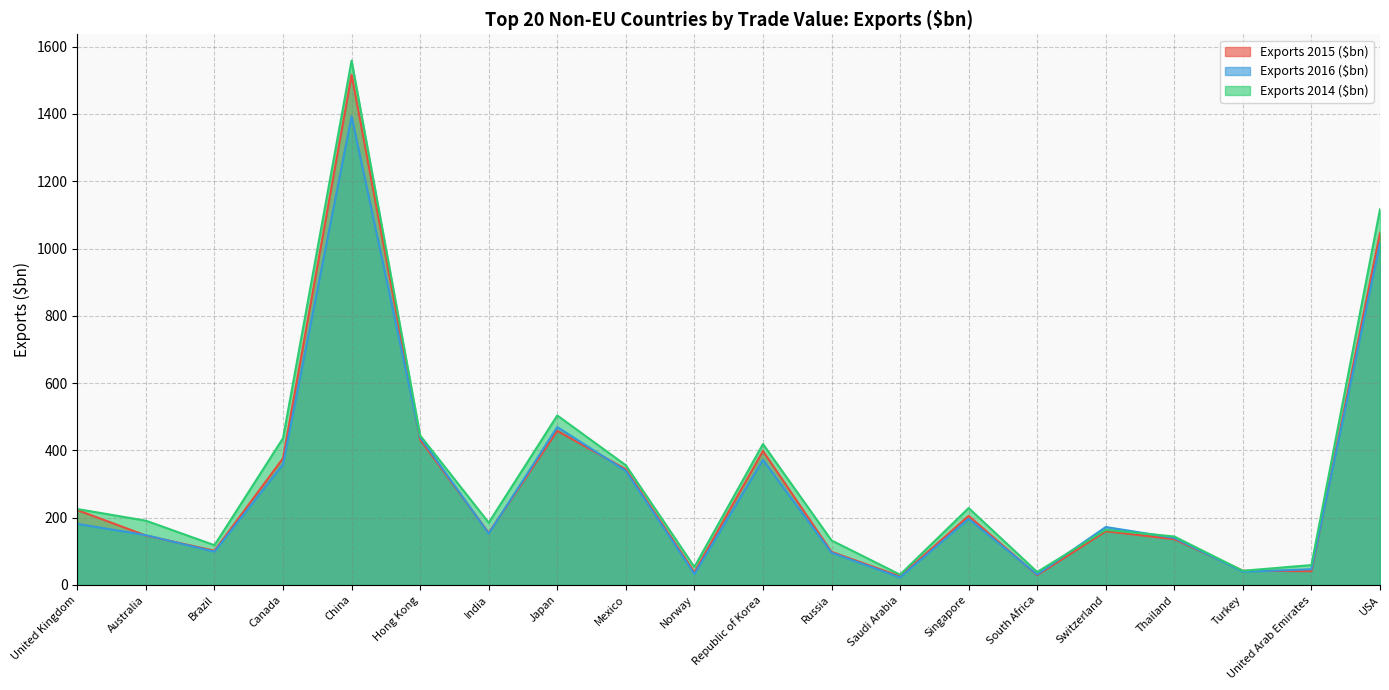

Rank the series by their maximum value, from lowest to highest.

Exports 2016 ($bn), Exports 2015 ($bn), Exports 2014 ($bn)